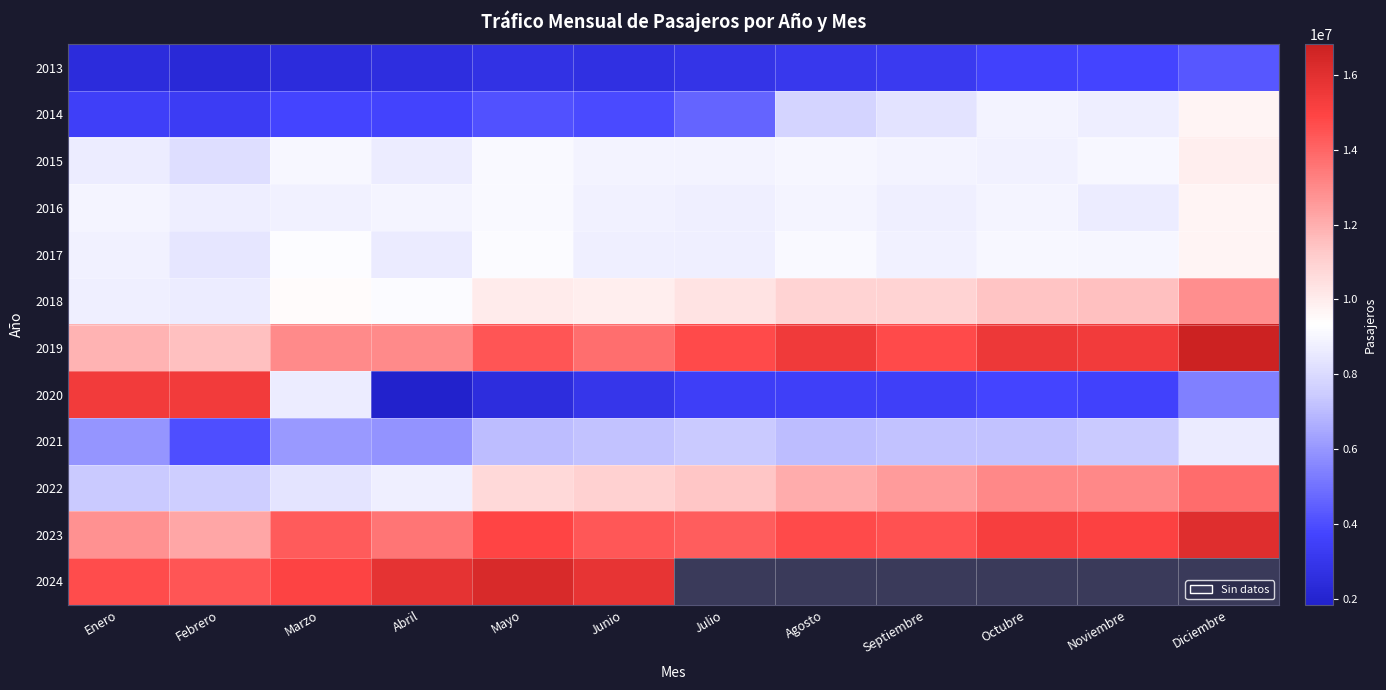

What is the total value across all series at Marzo?

108221574